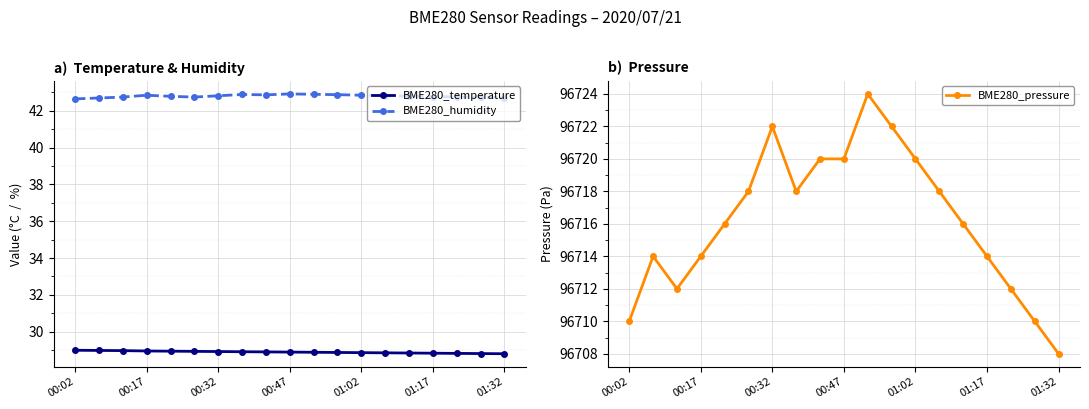

True or false: BME280_humidity has a value of 22.8 at 00:47.

False